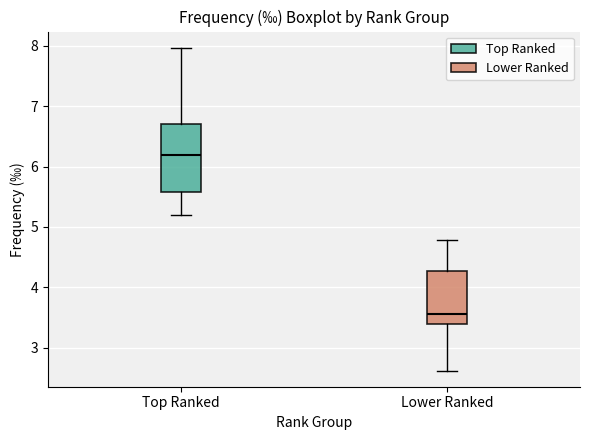

Reading left to right, transcribe this box plot: for each box, give where its median line is, the range the box spans, and where its two whiskers end, as read against the y-axis. The values are not printed on the chart, so give them approximately, as read against the axis.

Top Ranked: median 6.2, box 5.6 to 6.7, whiskers 5.2 to 8.0
Lower Ranked: median 3.6, box 3.4 to 4.3, whiskers 2.6 to 4.8